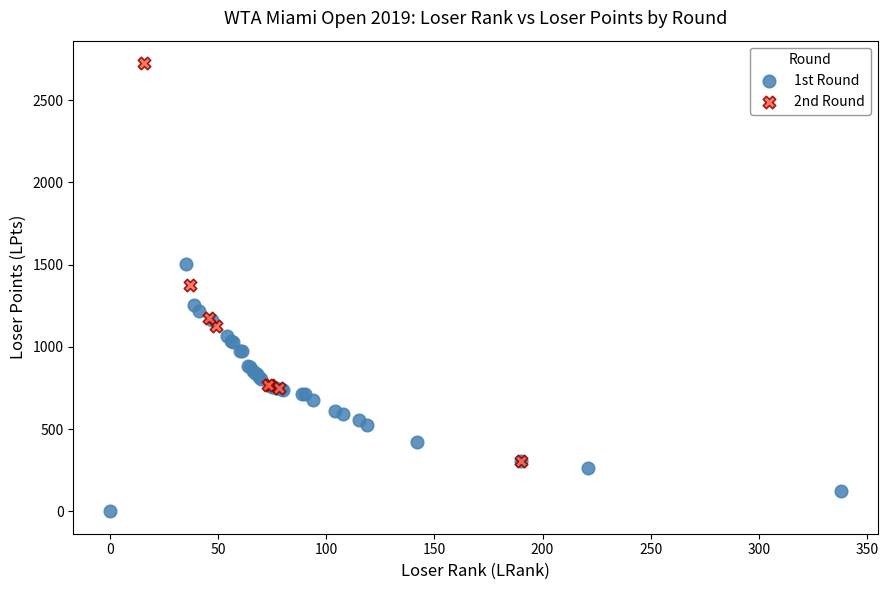

Which series has the largest Y range (max minus min)?

2nd Round